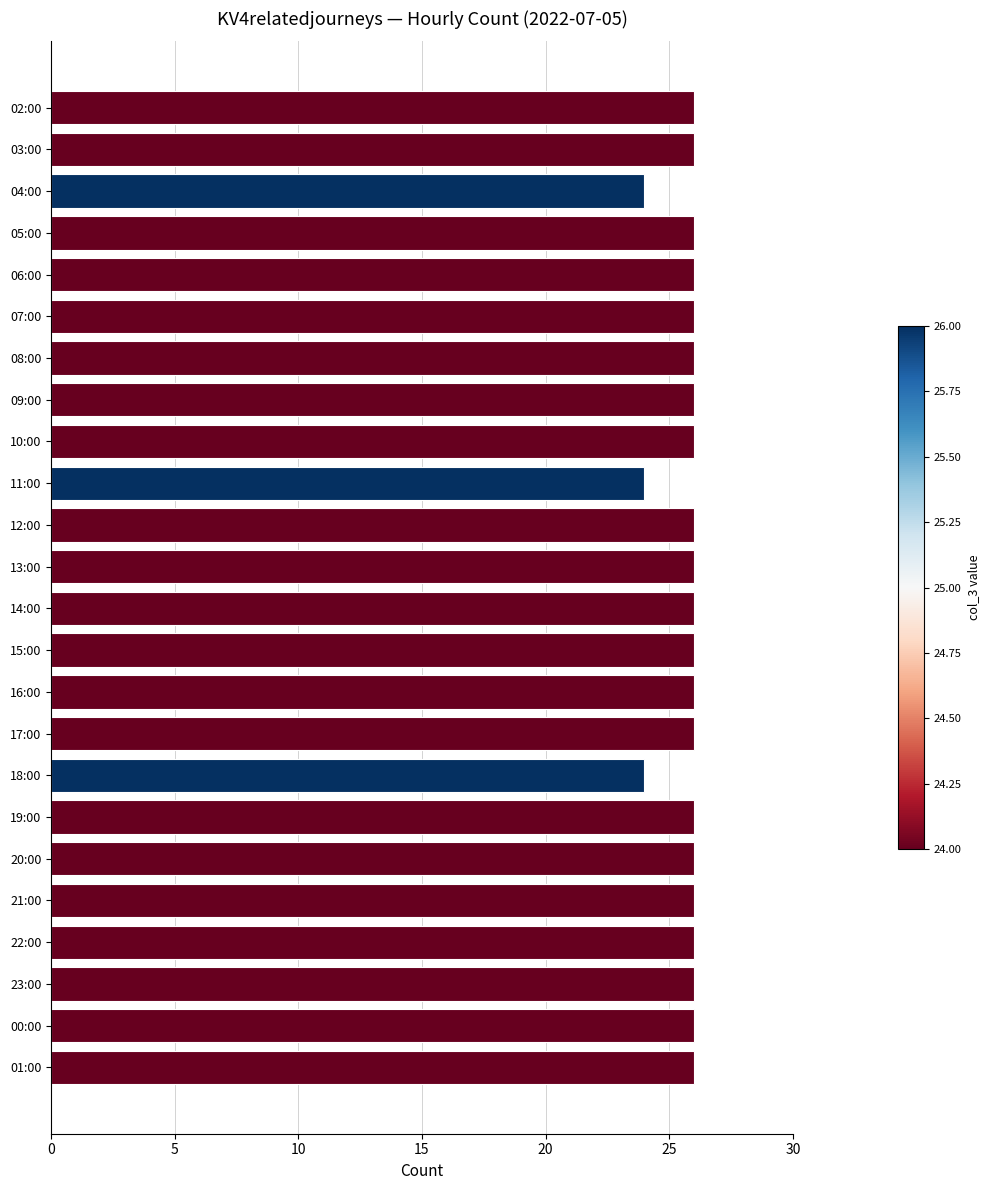

The chart shows a value of 40 at 16:00. True or false?

False